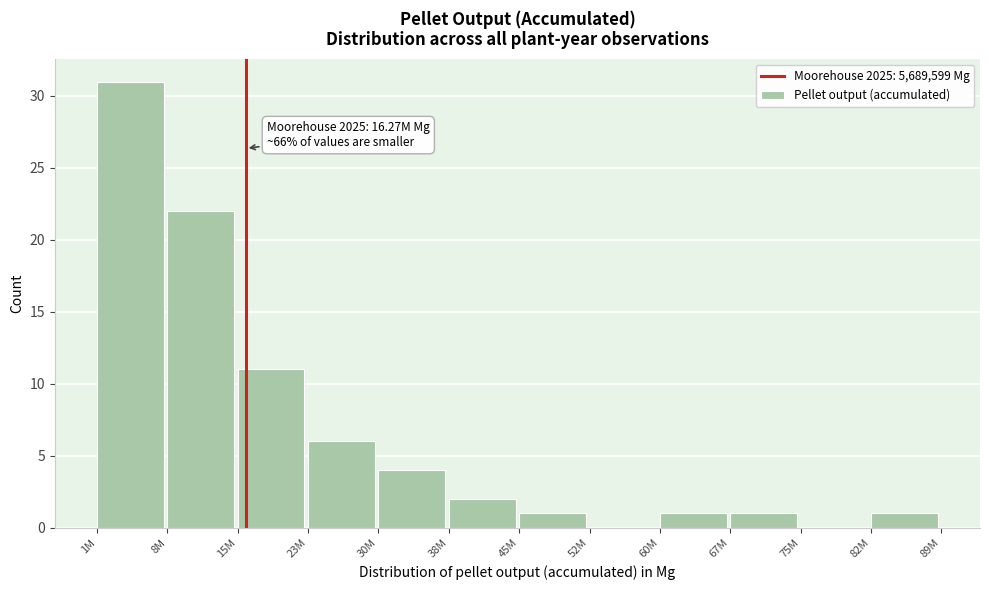

Reading right to left, what are all the values shown in this chart?

82M=1	75M=0	67M=1	60M=1	52M=0	45M=1	38M=2	30M=4	23M=6	15M=11	8M=22	1M=31